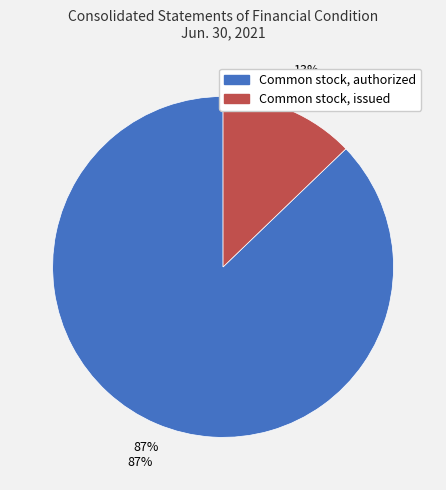

What percentage do Common stock, authorized and Common stock, issued together represent?

100.0%